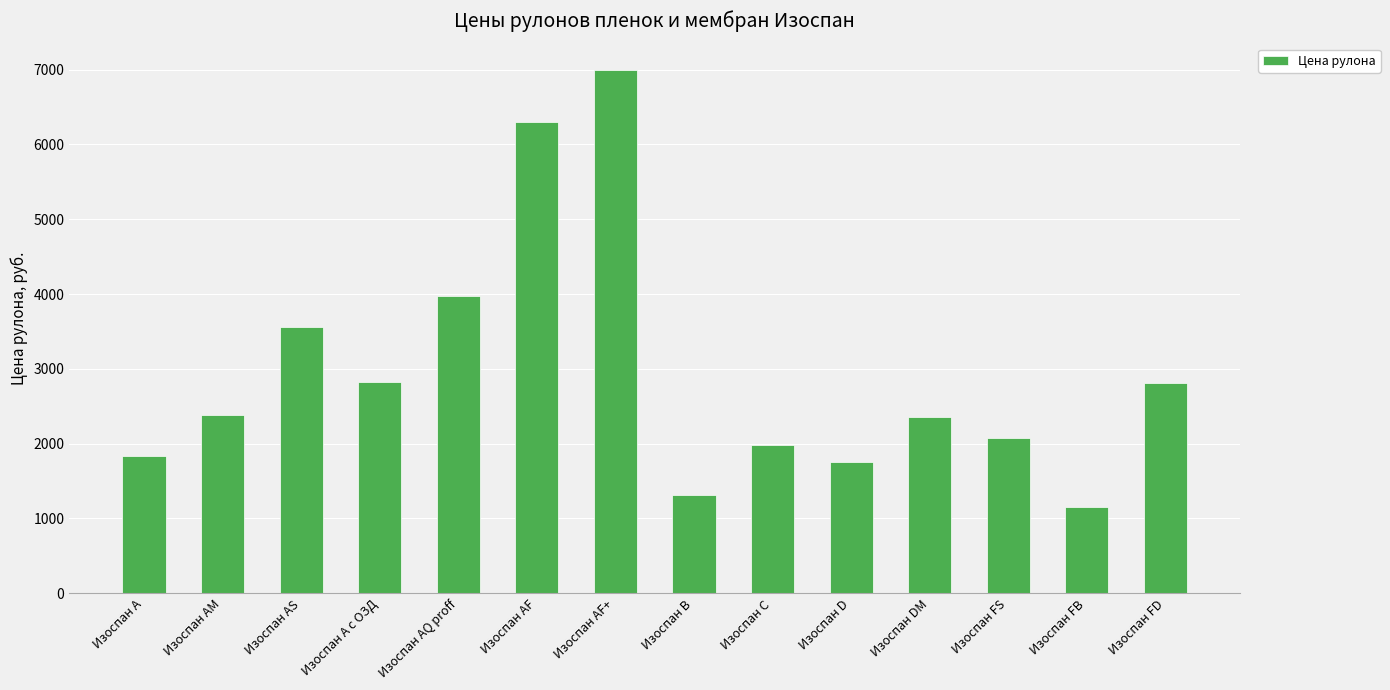

Read the value at Изоспан AS, to the nearest 100.

3600